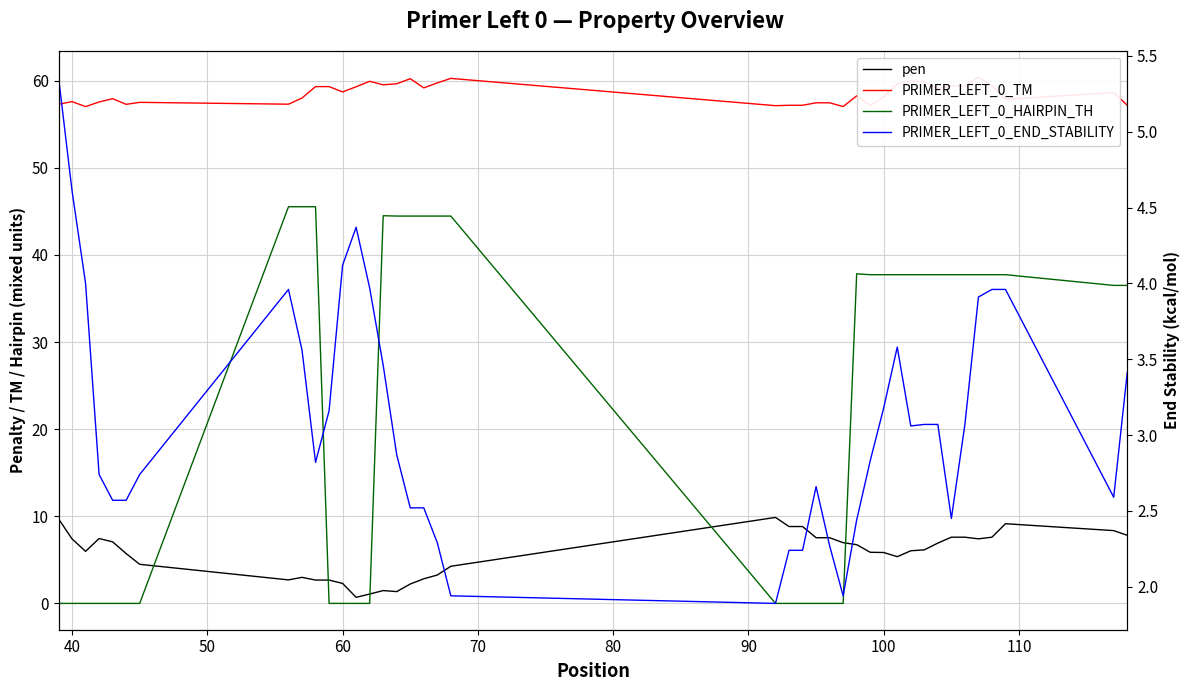

Reading left to right, list all the values displayed in this chart.

pen: 9.7	7.4	6.0	7.4	7.1	5.7	4.5	2.7	3.0	2.7	2.7	2.3	0.7	1.1	1.5	1.4	2.2	2.8	3.3	4.3	9.9	8.8	8.8	7.5	7.5	7.0	6.7	5.9	5.8	5.4	6.0	6.1	6.9	7.6	7.6	7.4	7.6	9.1	8.4	7.8
PRIMER_LEFT_0_TM: 57.3	57.6	57.0	57.6	57.9	57.3	57.5	57.3	58.0	59.3	59.3	58.7	59.3	59.9	59.5	59.6	60.2	59.2	59.7	60.3	57.1	57.2	57.2	57.5	57.5	57.0	58.3	57.1	58.2	59.6	60.0	59.9	59.1	59.4	59.4	60.4	59.4	57.9	58.6	57.2
PRIMER_LEFT_0_HAIRPIN_TH: 0.0	0.0	0.0	0.0	0.0	0.0	0.0	45.5	45.5	45.5	0.0	0.0	0.0	0.0	44.5	44.5	44.5	44.5	44.5	44.5	0.0	0.0	0.0	0.0	0.0	0.0	37.8	37.7	37.7	37.7	37.7	37.7	37.7	37.7	37.7	37.7	37.7	37.7	36.5	36.5
PRIMER_LEFT_0_END_STABILITY: 5.4	4.6	4.0	2.7	2.6	2.6	2.7	4.0	3.6	2.8	3.2	4.1	4.4	4.0	3.5	2.9	2.5	2.5	2.3	1.9	1.9	2.2	2.2	2.7	2.3	1.9	2.4	2.8	3.2	3.6	3.1	3.1	3.1	2.5	3.1	3.9	4.0	4.0	2.6	3.4